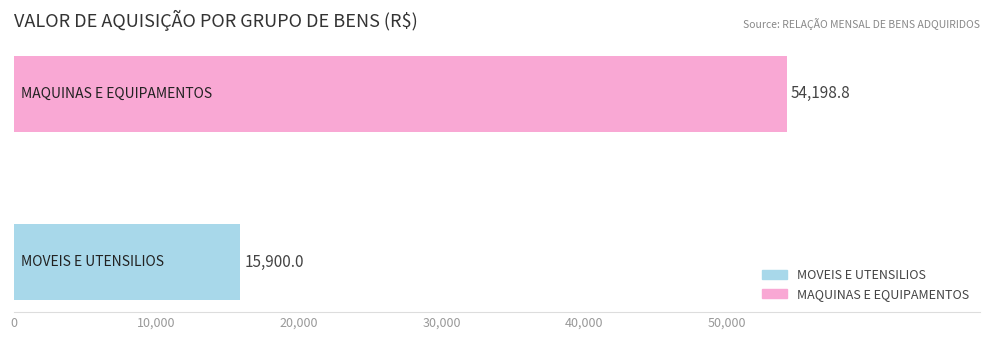

What is the greatest value displayed?

54198.8